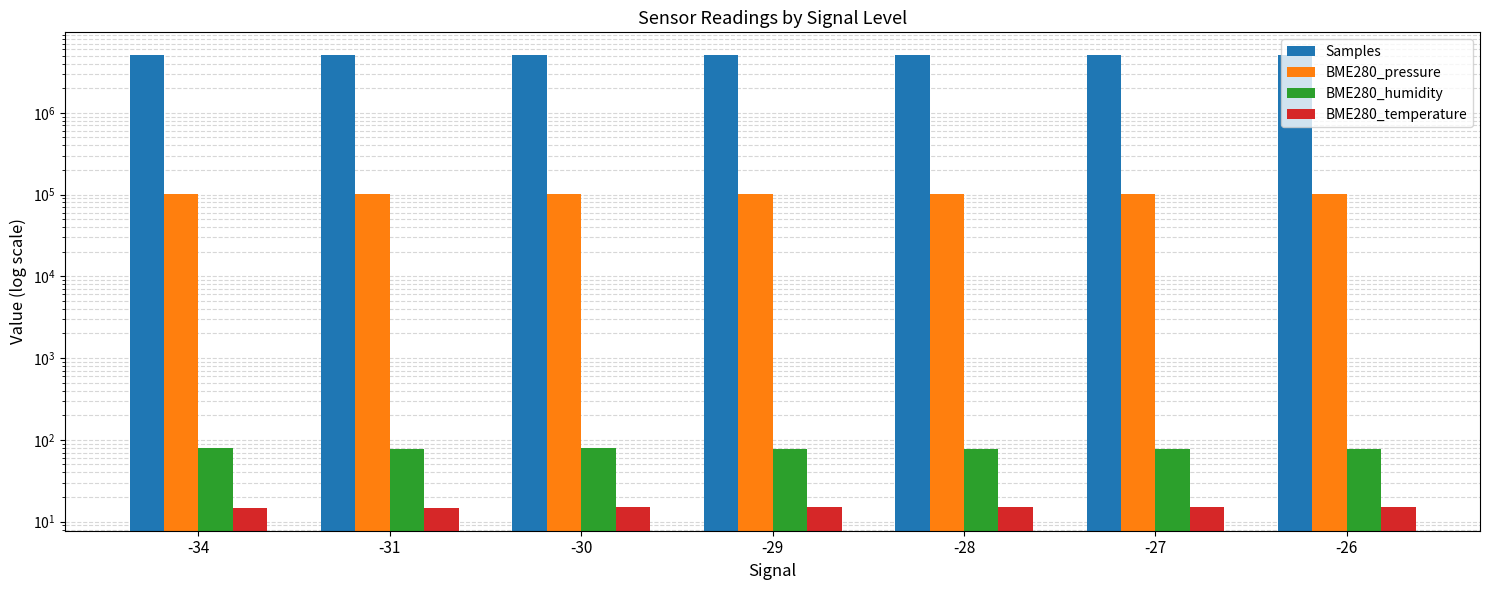

The value of BME280_temperature at -29 is 15.0. True or false?

True